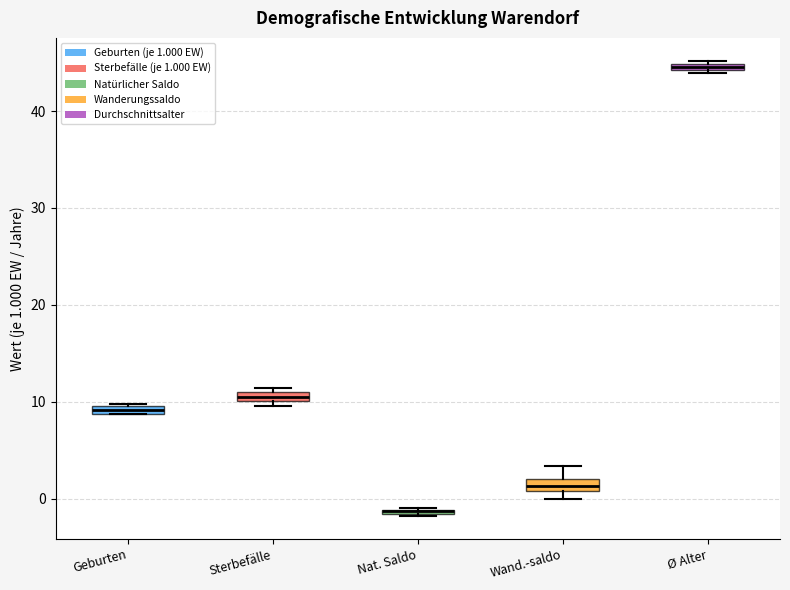

Where is the upper edge of the box for Ø Alter on the y-axis? The values are not printed on the chart, so give them approximately, as read against the axis.

45